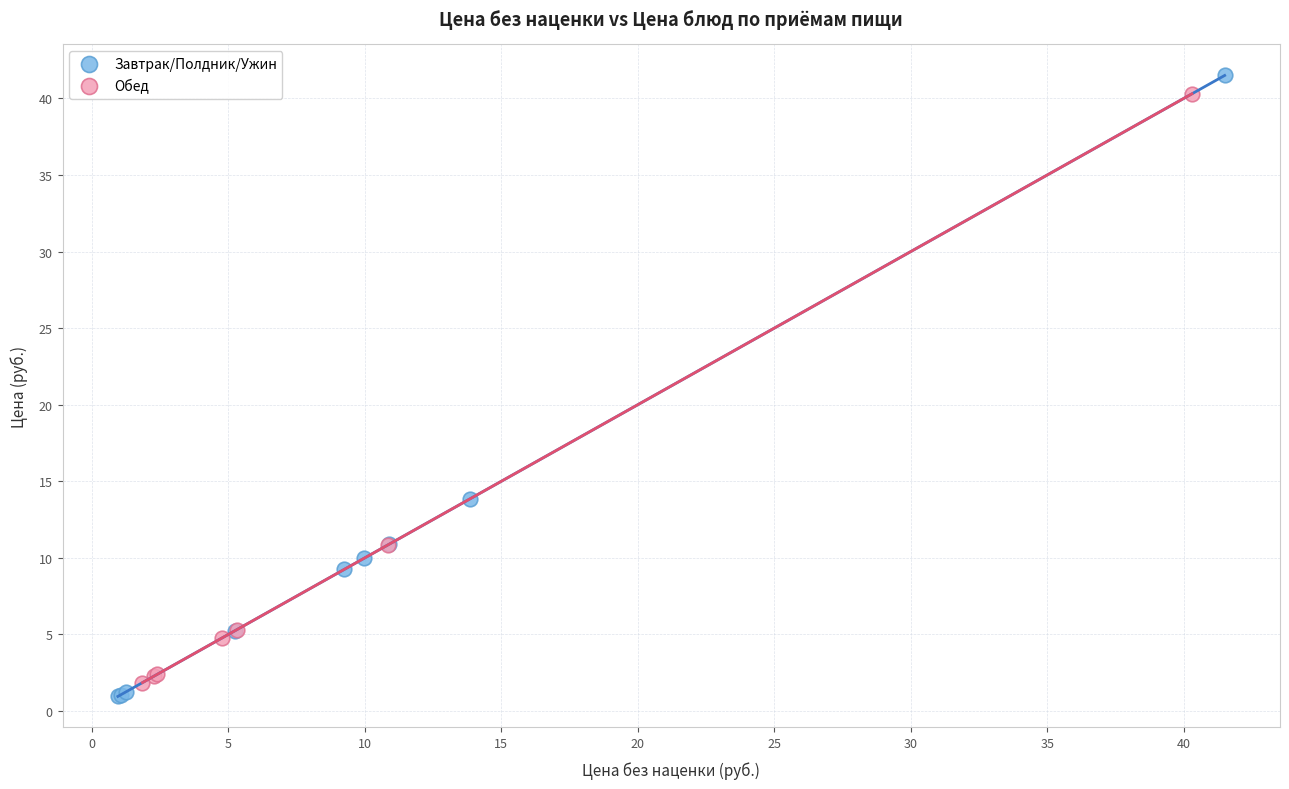

What are all the series names shown in the legend?

Завтрак/Полдник/Ужин, Обед